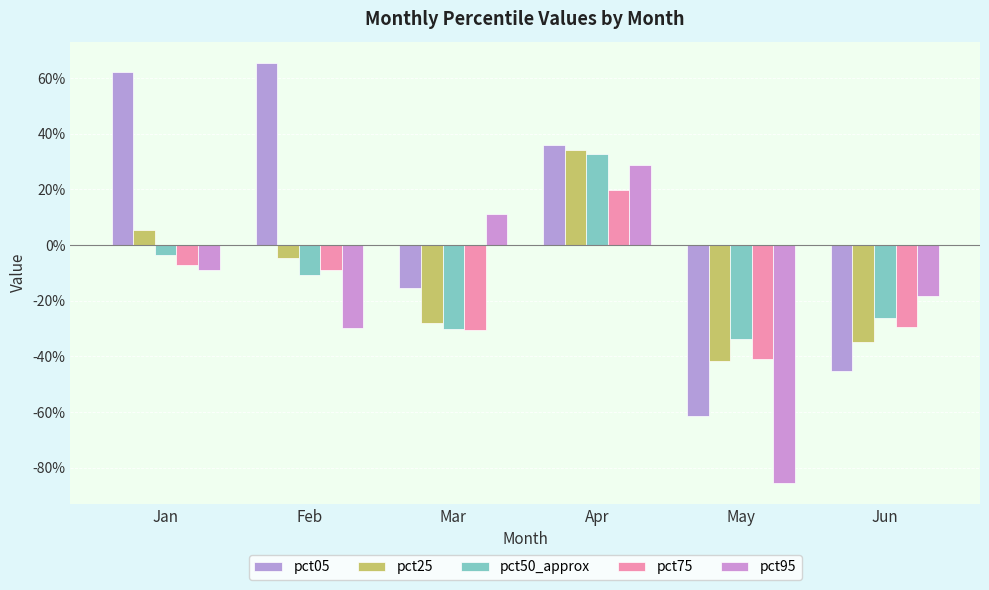

Are the bars grouped side by side (vs. stacked)?

Yes